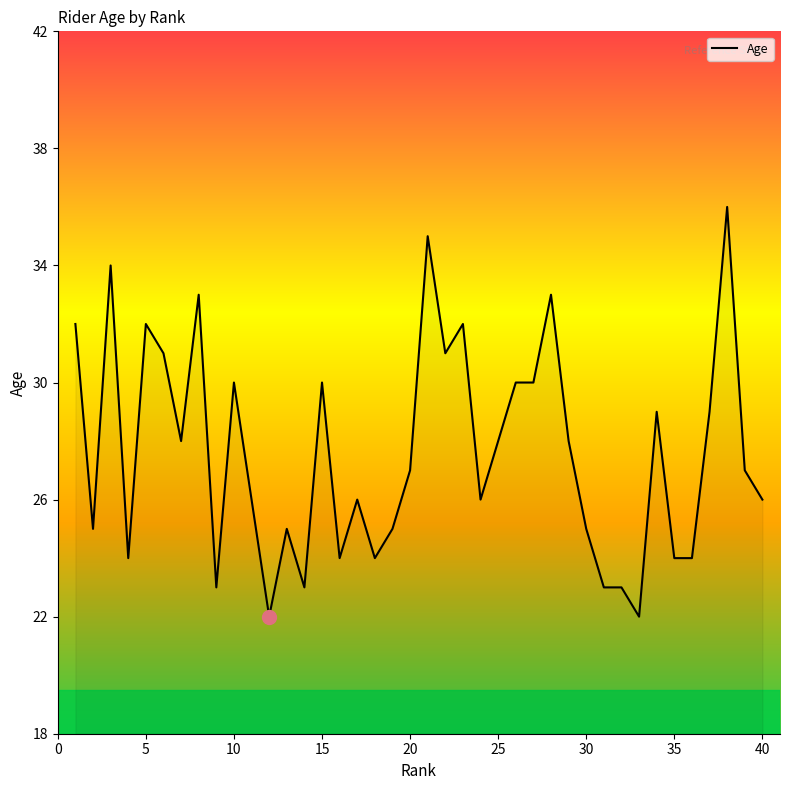

What is the difference between the maximum and minimum values?

14